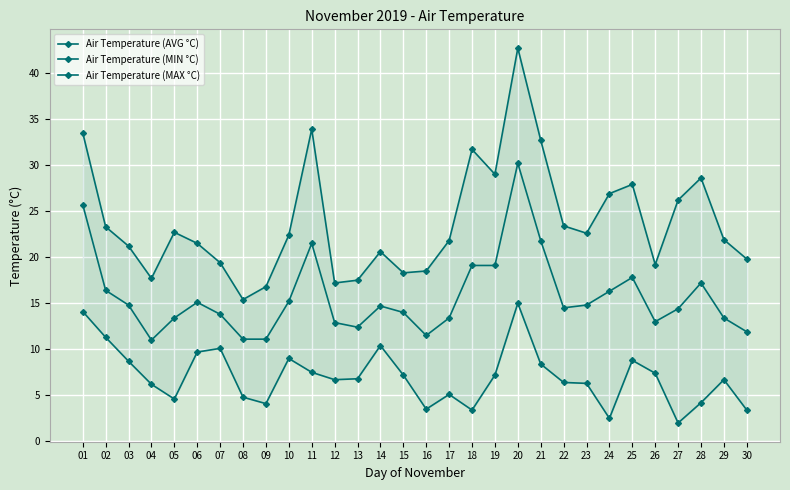

True or false: Air Temperature (AVG °C) and Air Temperature (MAX °C) intersect in this chart.

False